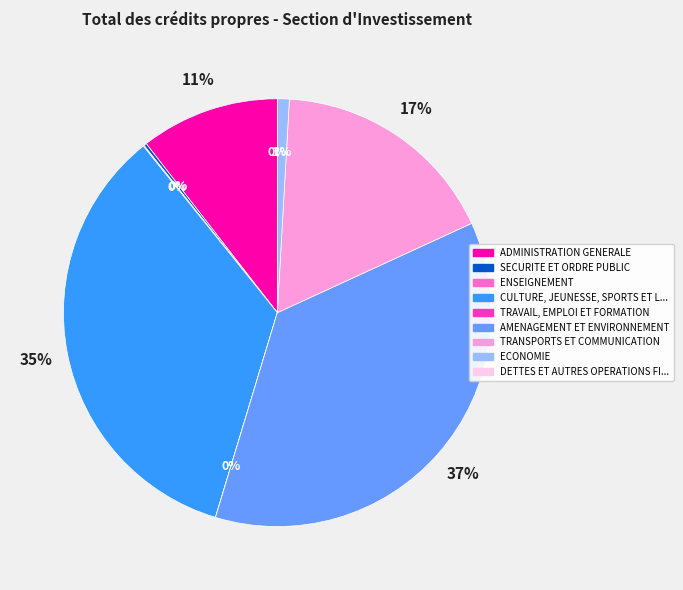

To the nearest percent, what is the difference between the largest and smallest slice percentages?

37%